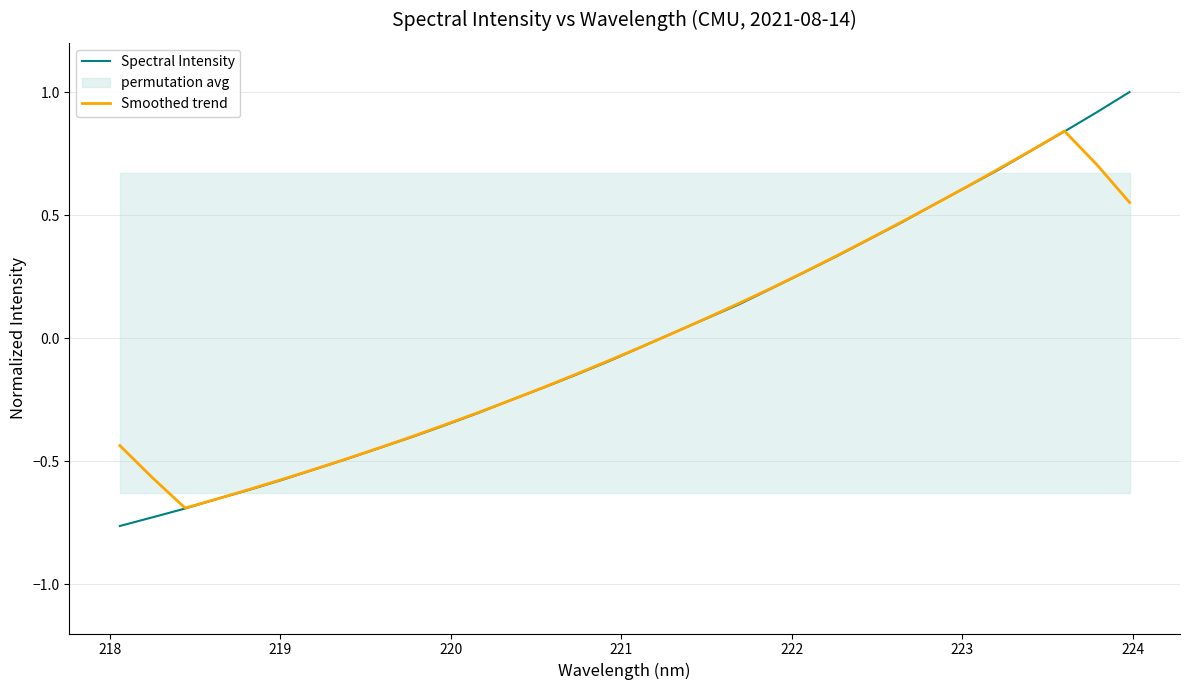

Which series has the largest total across all categories?

Spectral Intensity